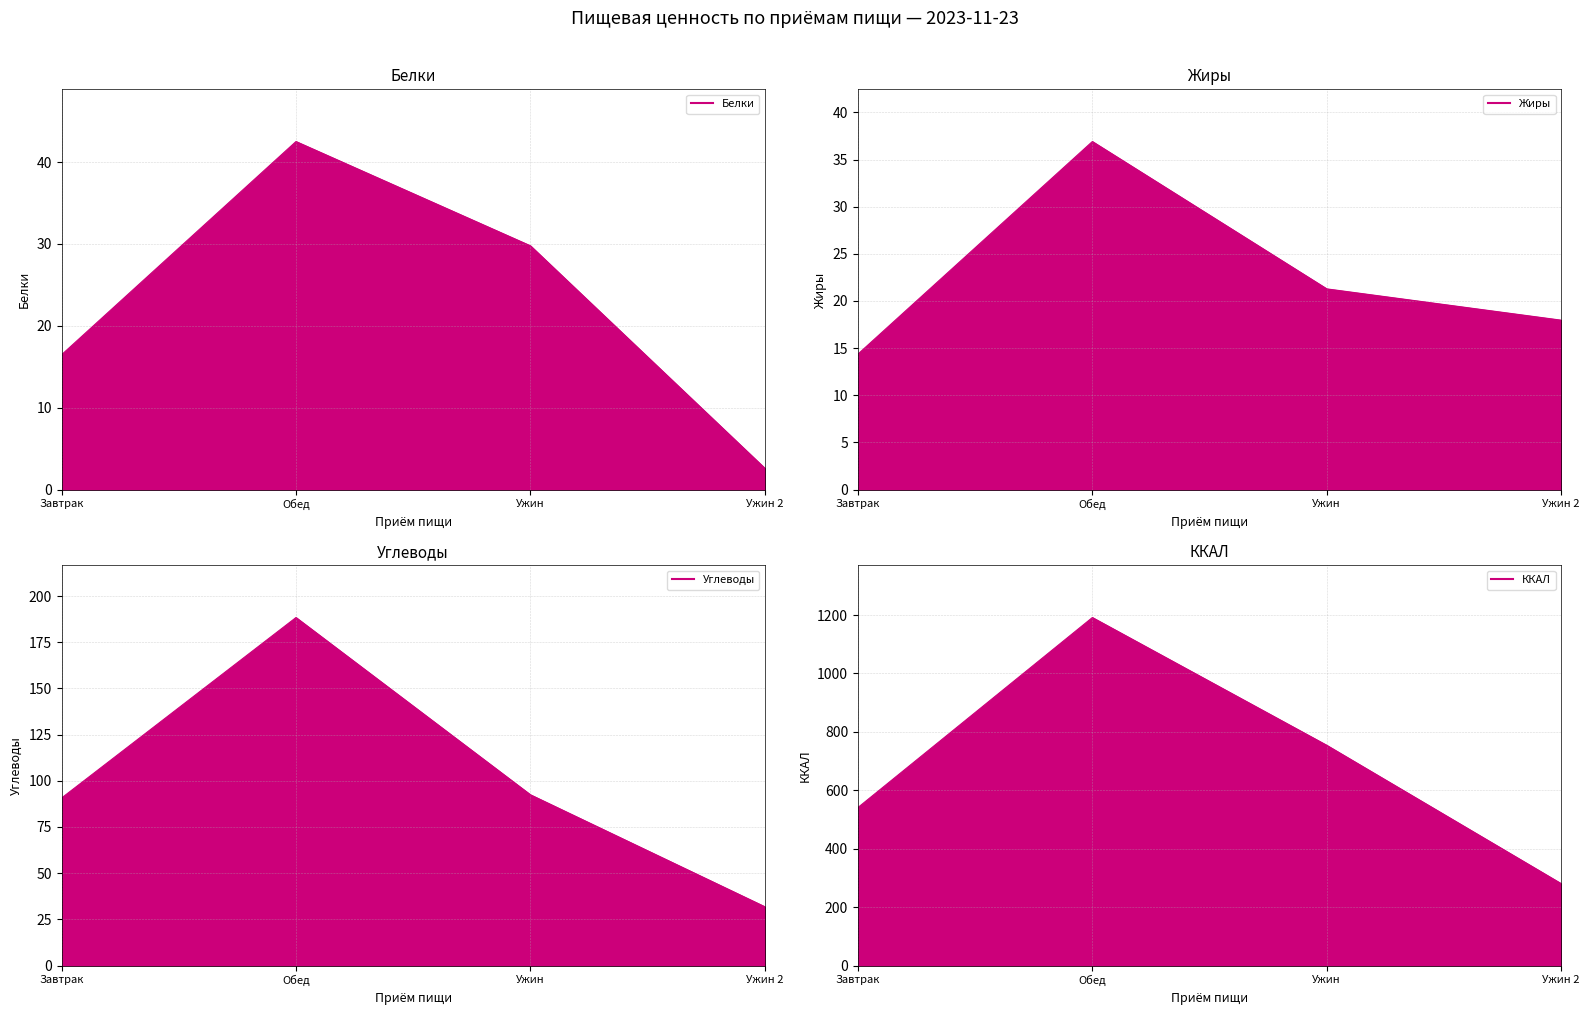

What is the sum of the ККАЛ values at Ужин 2 and Обед?

1471.8